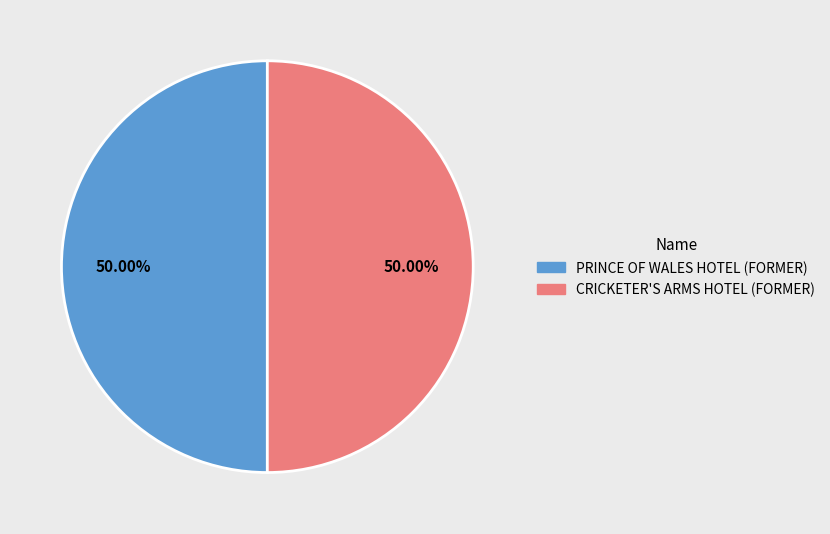

Approximately how many times larger is the value at PRINCE OF WALES HOTEL (FORMER) compared to CRICKETER'S ARMS HOTEL (FORMER)?

1.0